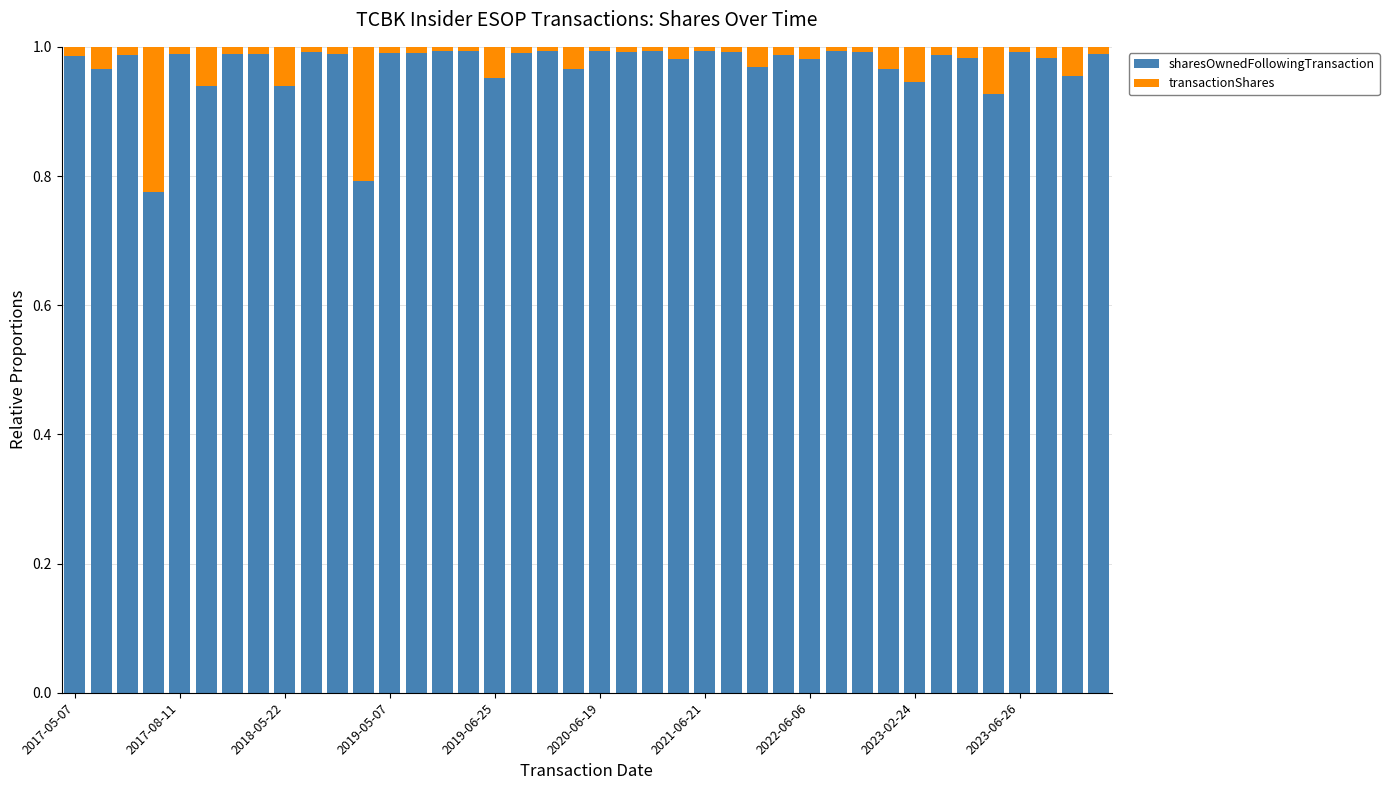

What is the sum of all sharesOwnedFollowingTransaction values?

38.8